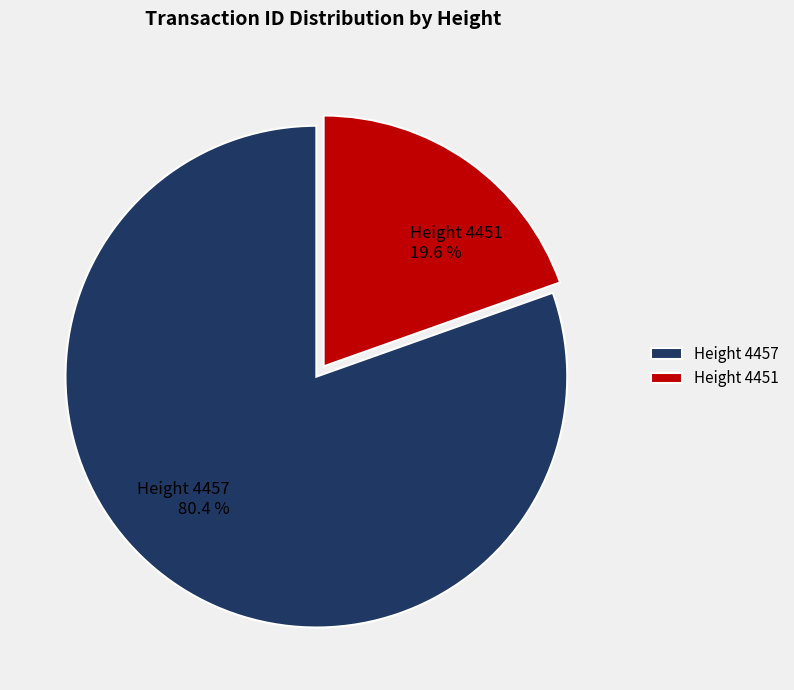

How many slices are in this pie chart?

2